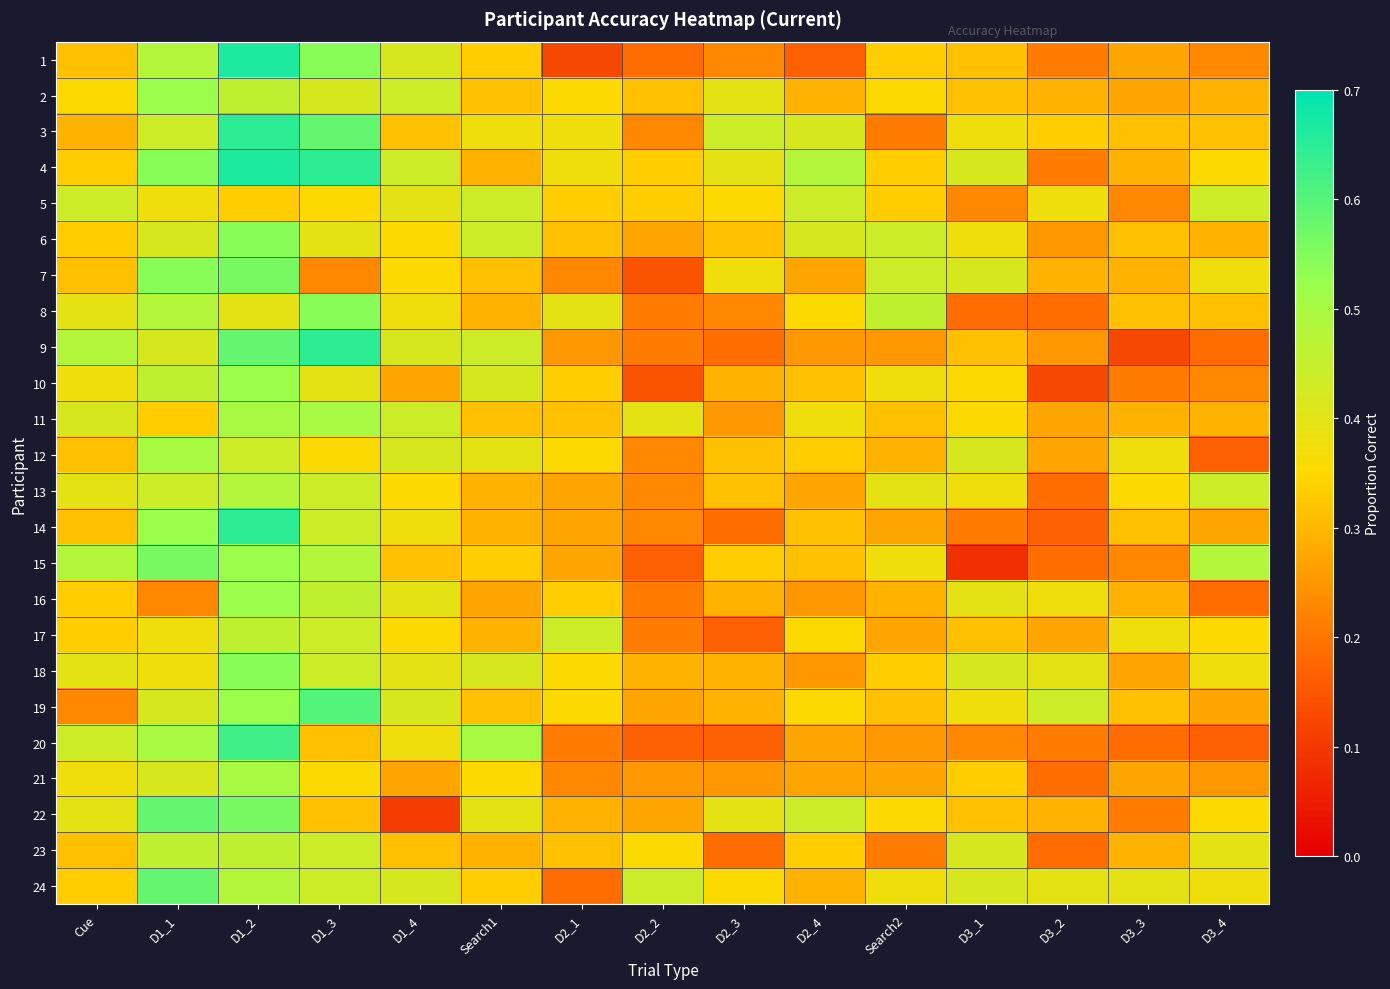

List the series in order of their peak value, highest first.

1, 4, 3, 9, 14, 20, 19, 22, 24, 7, 15, 6, 8, 18, 2, 10, 16, 11, 12, 21, 13, 17, 23, 5